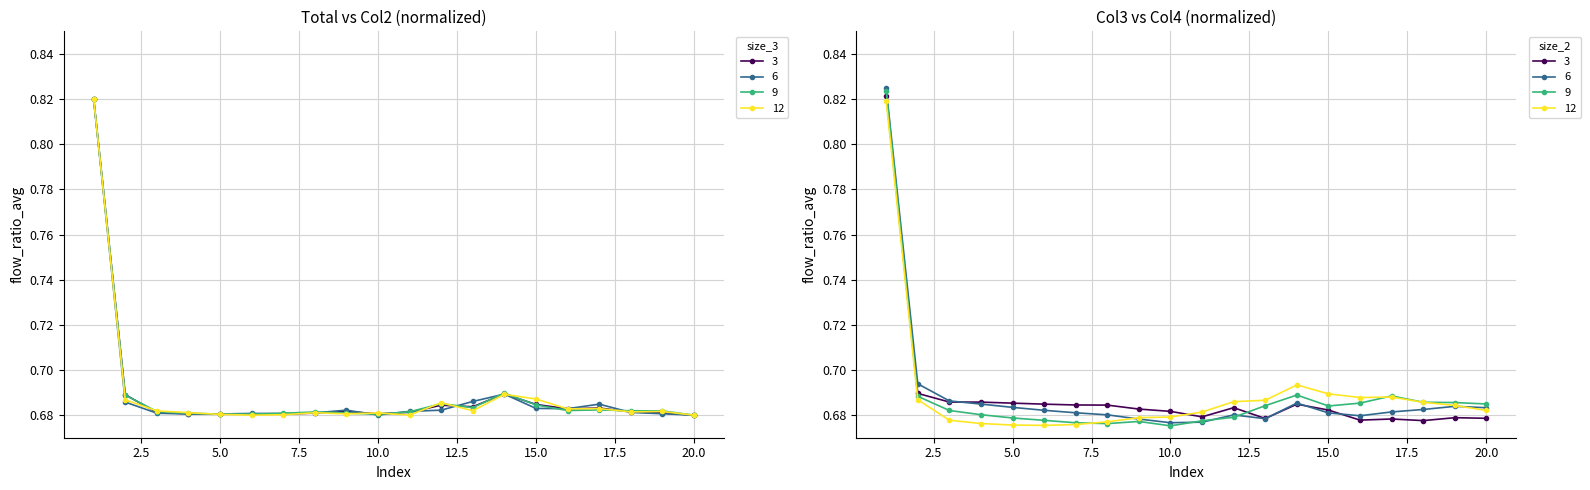

Where is the first local minimum for Col4?

6